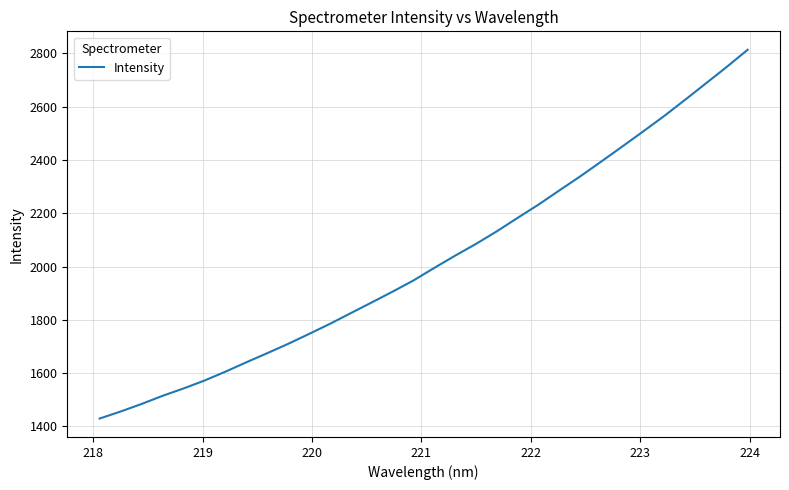

Reading left to right, what are all the values shown in this chart?

1429.4	1455.7	1484.0	1514.5	1542.1	1571.7	1604.9	1640.2	1674.4	1709.5	1746.7	1784.6	1824.9	1865.0	1905.6	1947.7	1995.0	2041.0	2085.3	2132.7	2183.4	2233.3	2286.7	2339.5	2394.8	2450.8	2507.4	2565.0	2625.8	2687.6	2749.5	2813.9